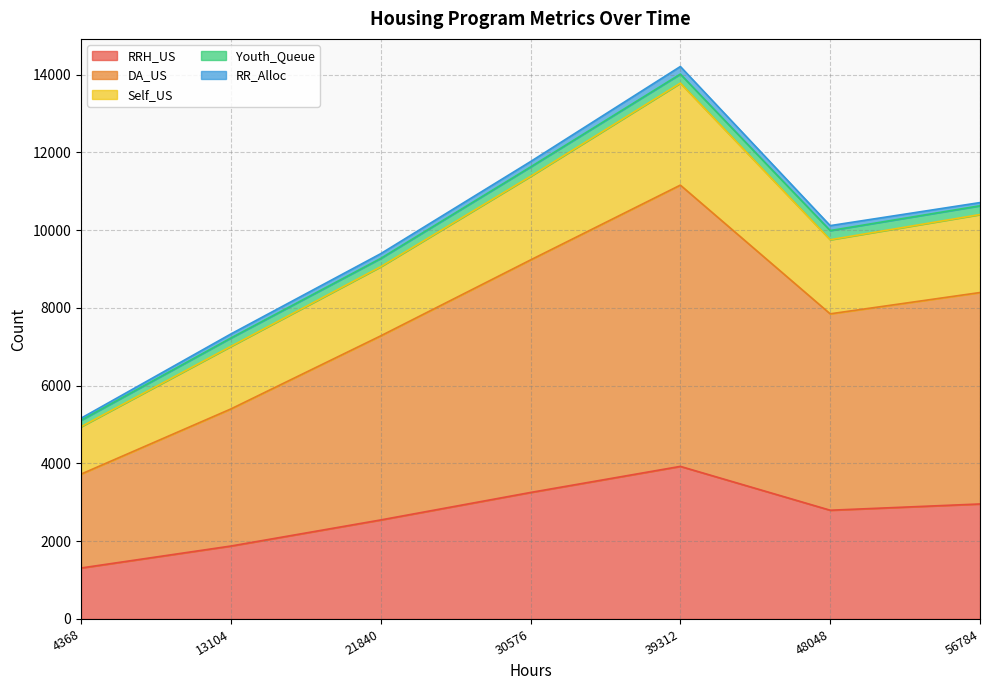

What is the difference between the second highest and minimum values in the RRH_US series?

1943